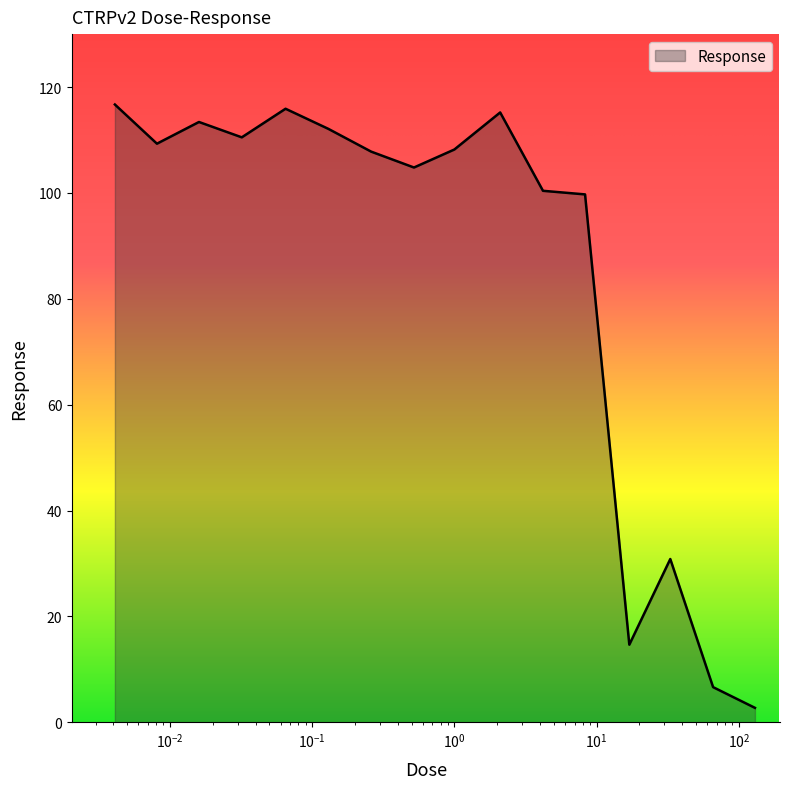

What is the minimum value shown in the chart?

2.7